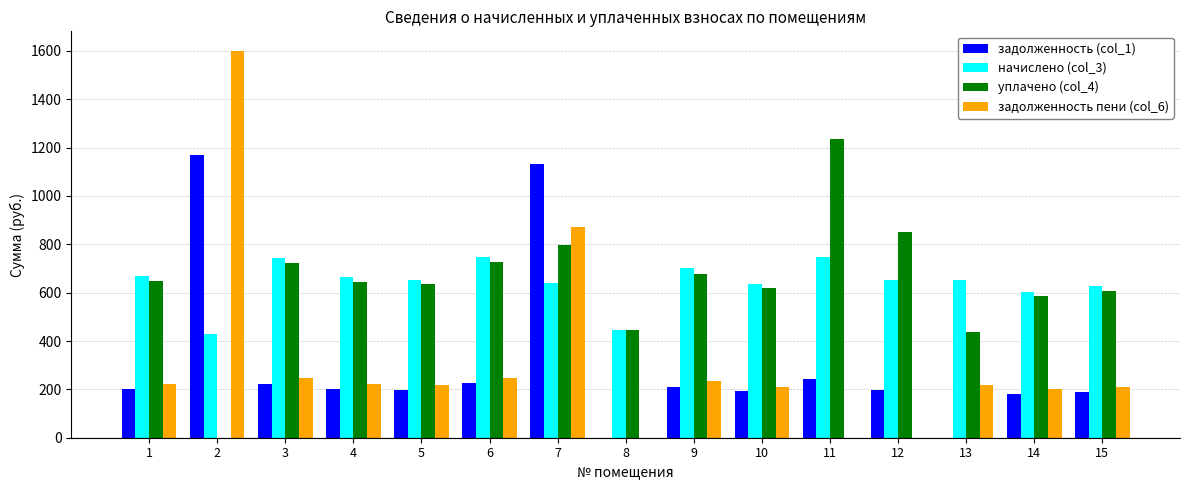

The value of задолженность (col_1) at 11 is 101.3. True or false?

False